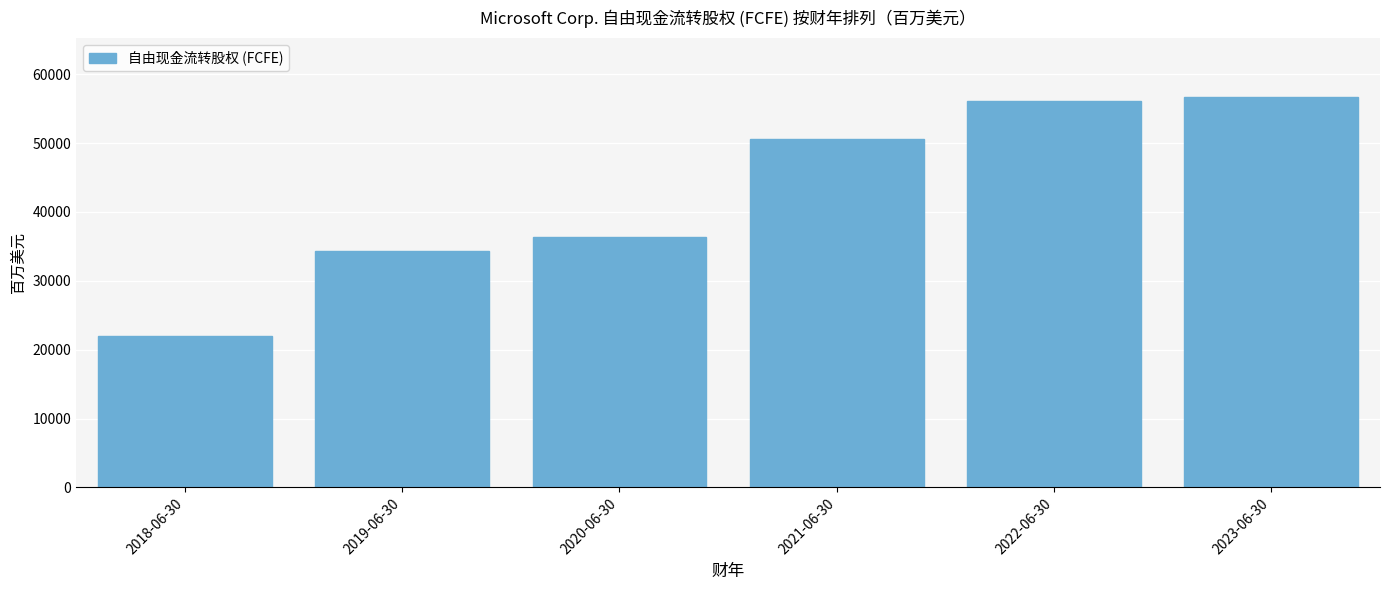

Is it true that the value at 2020-06-30 is 10999?

False